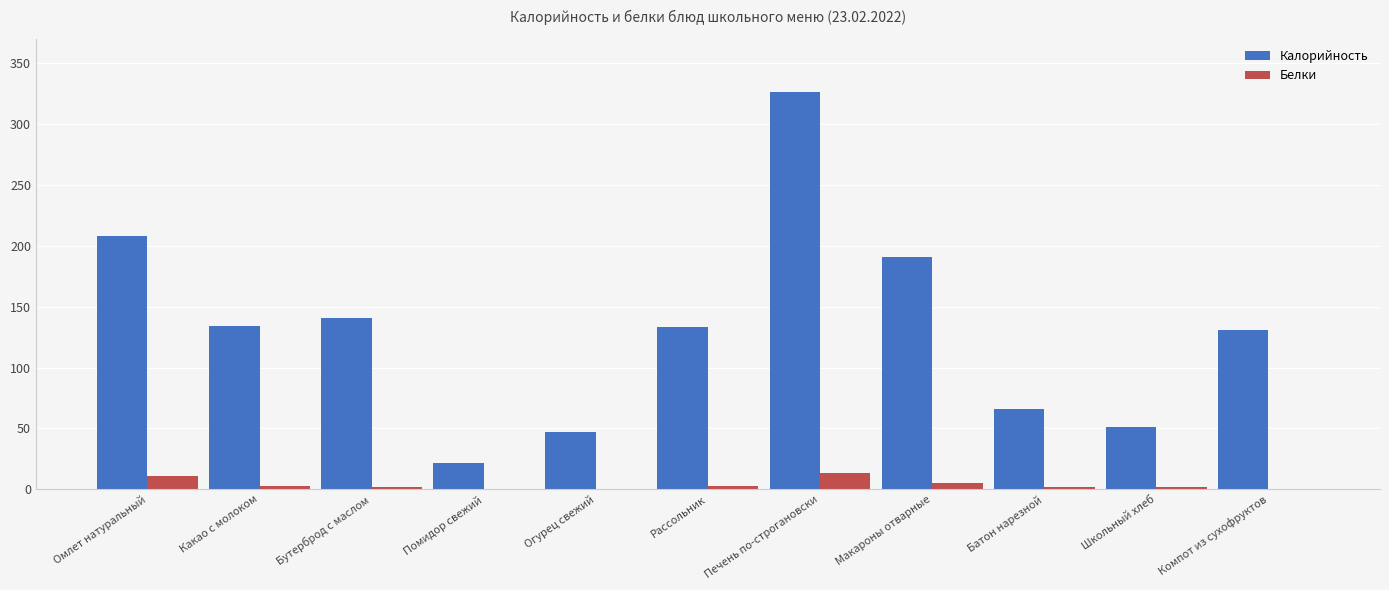

Where is Калорийность nearest to the value 174?

Макароны отварные